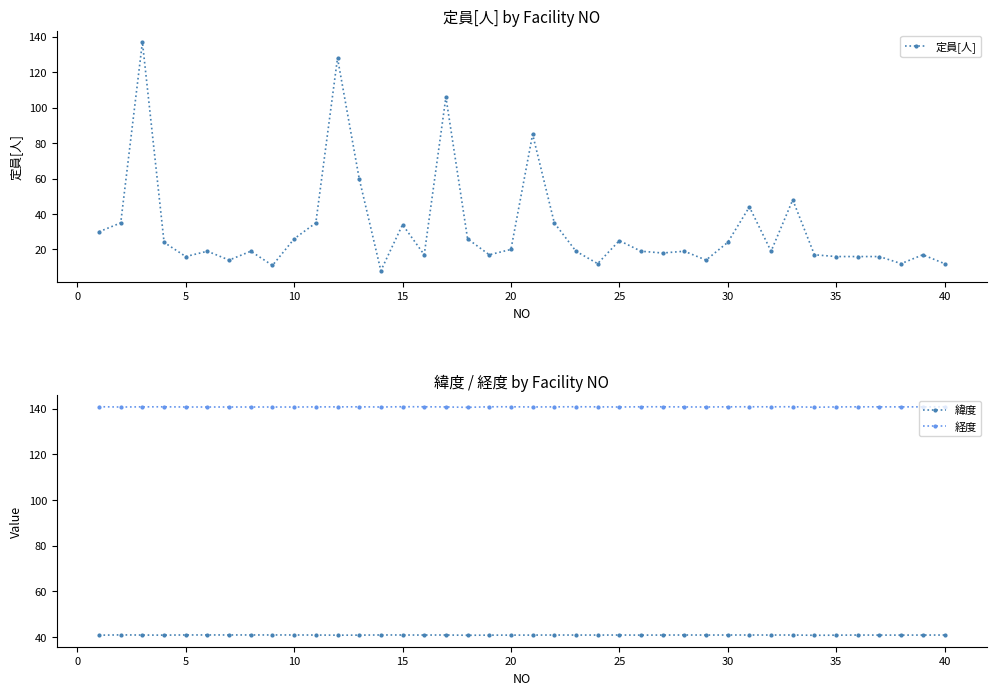

True or false: 経度 and 緯度 cross at least once.

False